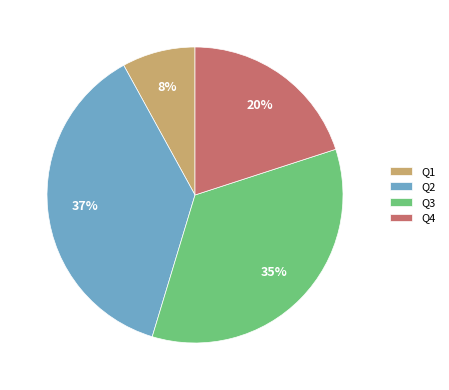

What is the largest slice in the pie chart?

Q2